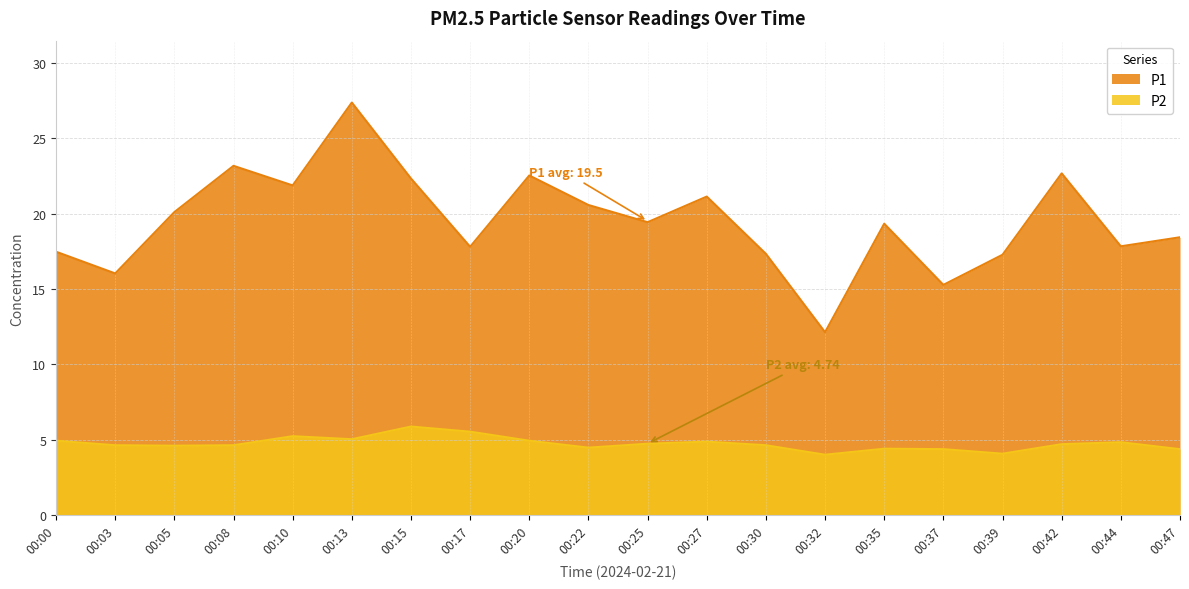

Between 00:15 and 00:47, which series saw the biggest shift?

P1